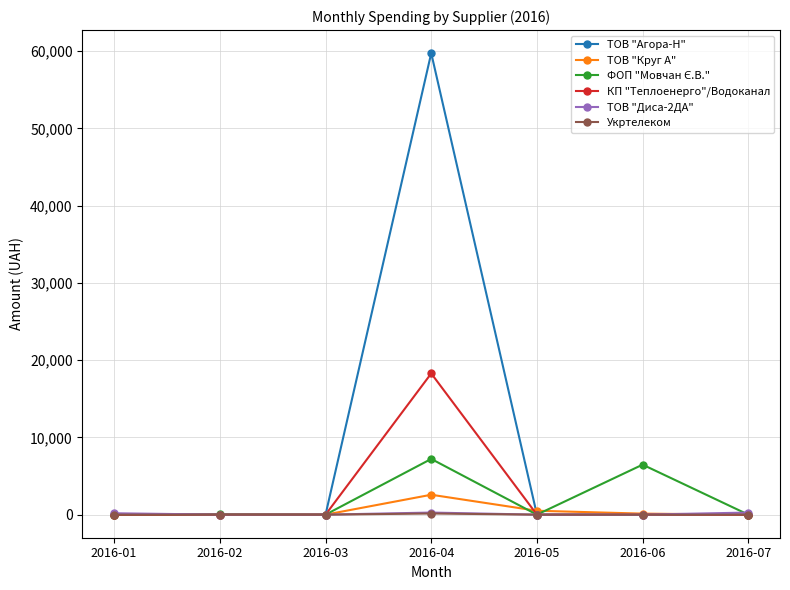

True or false: ТОВ "Агора-Н" has a value of -32891.7 at 2016-01.

False